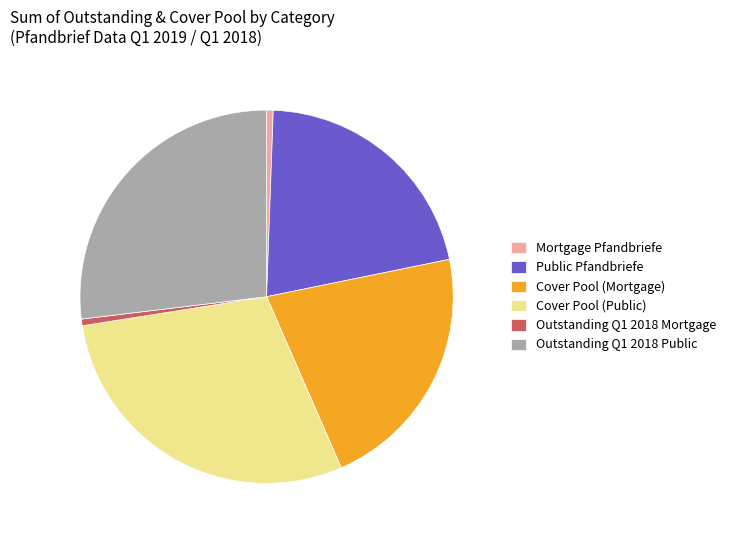

Approximately how many times larger is the value at Public Pfandbriefe compared to Cover Pool (Mortgage)?

1.0